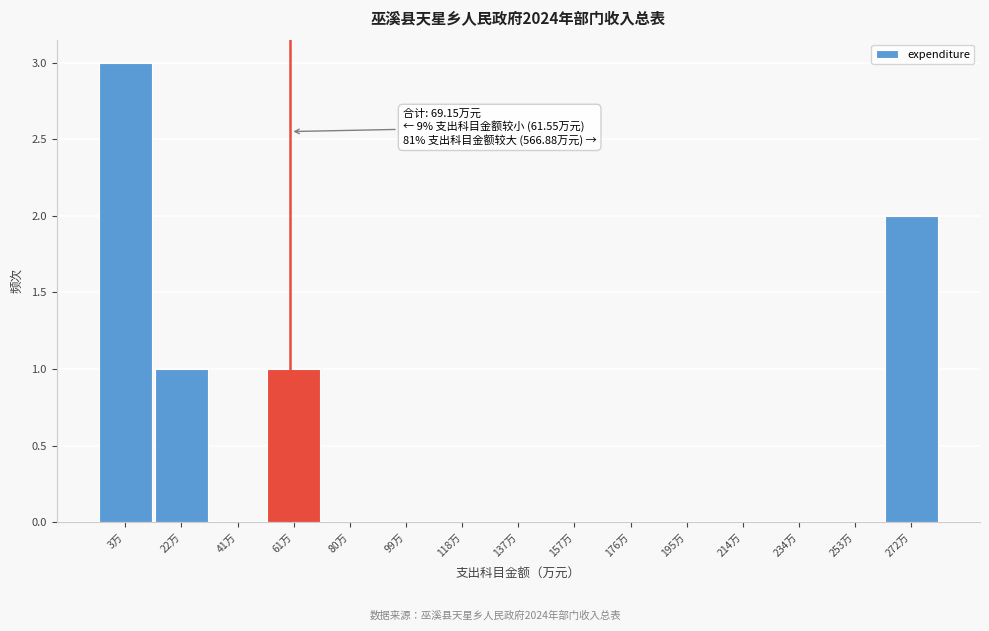

Reading left to right, transcribe all the data shown in this chart.

3万=3	22万=1	41万=0	61万=1	80万=0	99万=0	118万=0	137万=0	157万=0	176万=0	195万=0	214万=0	234万=0	253万=0	272万=2